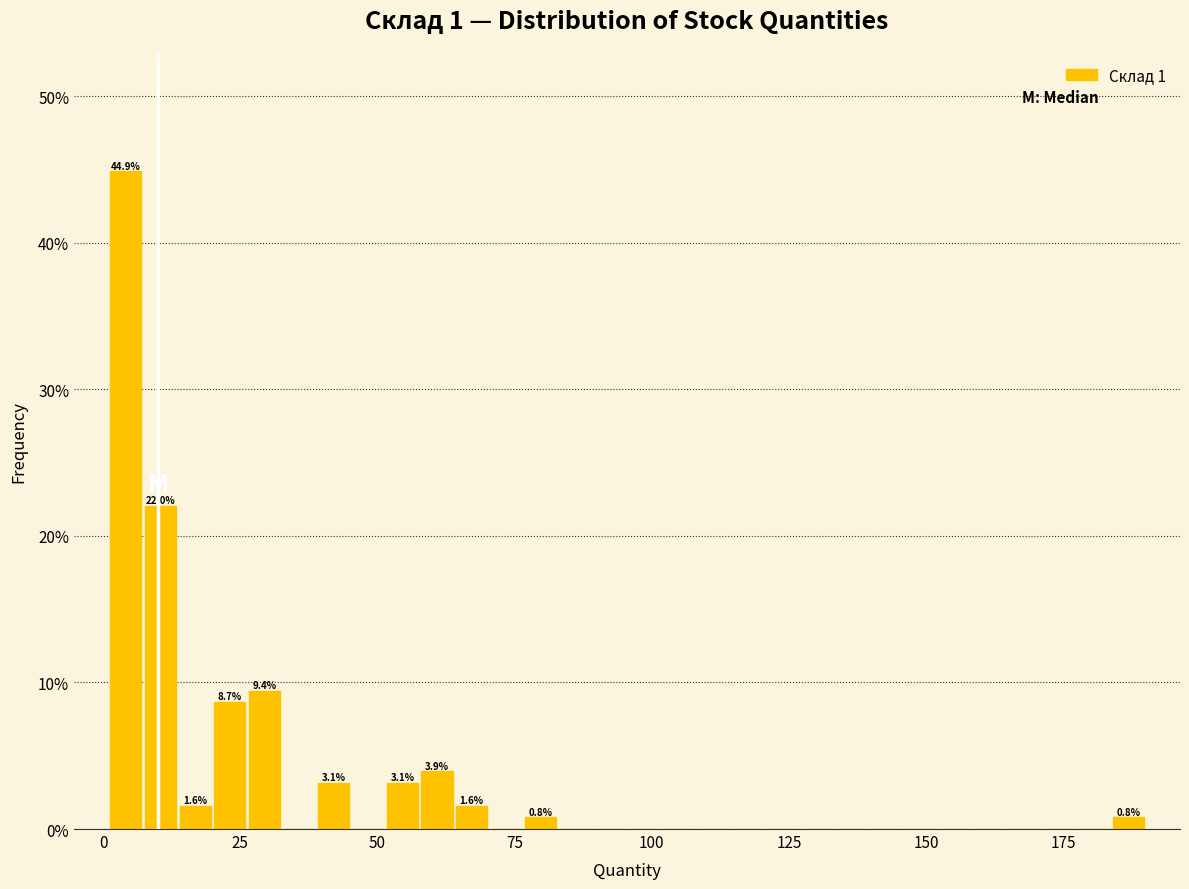

Read against the x-axis, roughly where is the centre of the tallest bar?

5